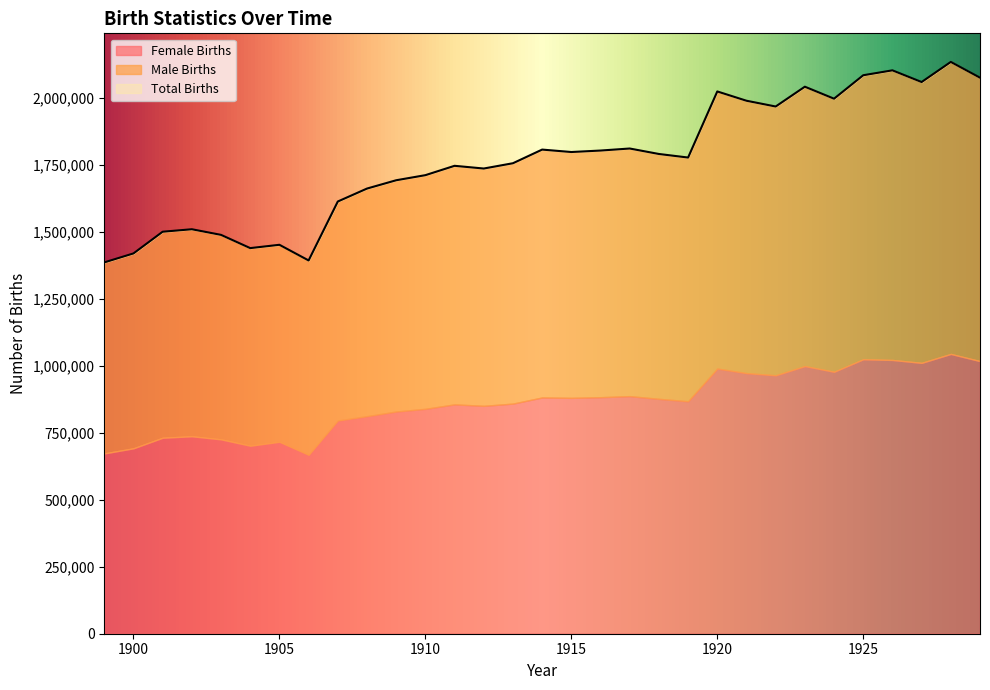

At how many categories does at least one series exceed 1698261?

20